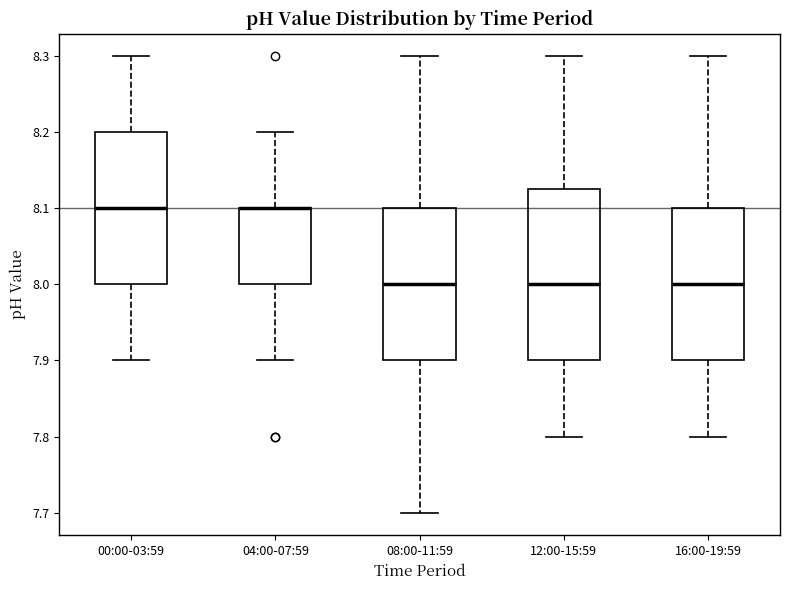

Reading left to right, transcribe this box plot: for each box, give where its median line is, the range the box spans, and where its two whiskers end, as read against the y-axis. The values are not printed on the chart, so give them approximately, as read against the axis.

00:00-03:59: median 8.10, box 8.00 to 8.20, whiskers 7.90 to 8.30
04:00-07:59: median 8.10 (drawn on the box's upper edge), box 8.00 to 8.10, whiskers 7.90 to 8.20
08:00-11:59: median 8.00, box 7.90 to 8.10, whiskers 7.70 to 8.30
12:00-15:59: median 8.00, box 7.90 to 8.13, whiskers 7.80 to 8.30
16:00-19:59: median 8.00, box 7.90 to 8.10, whiskers 7.80 to 8.30